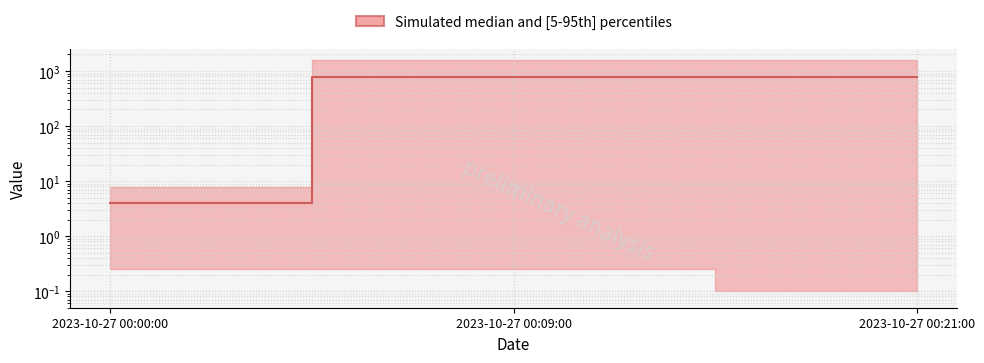

What is the sum of the values at 2023-10-27 00:09:00 and 2023-10-27 00:00:00?

783.9